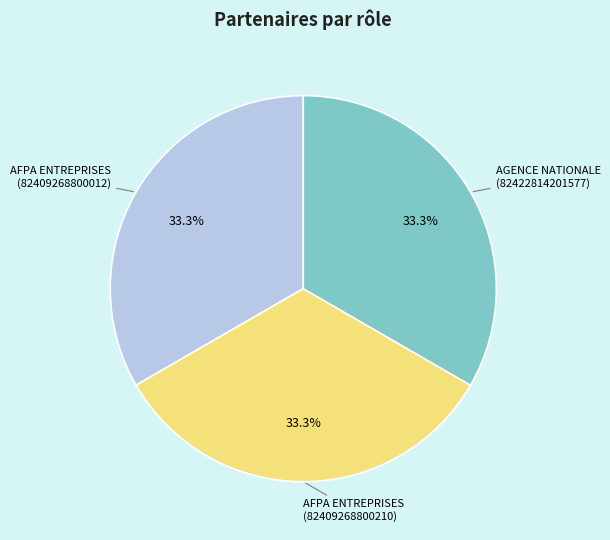

Does any single category account for the majority?

No